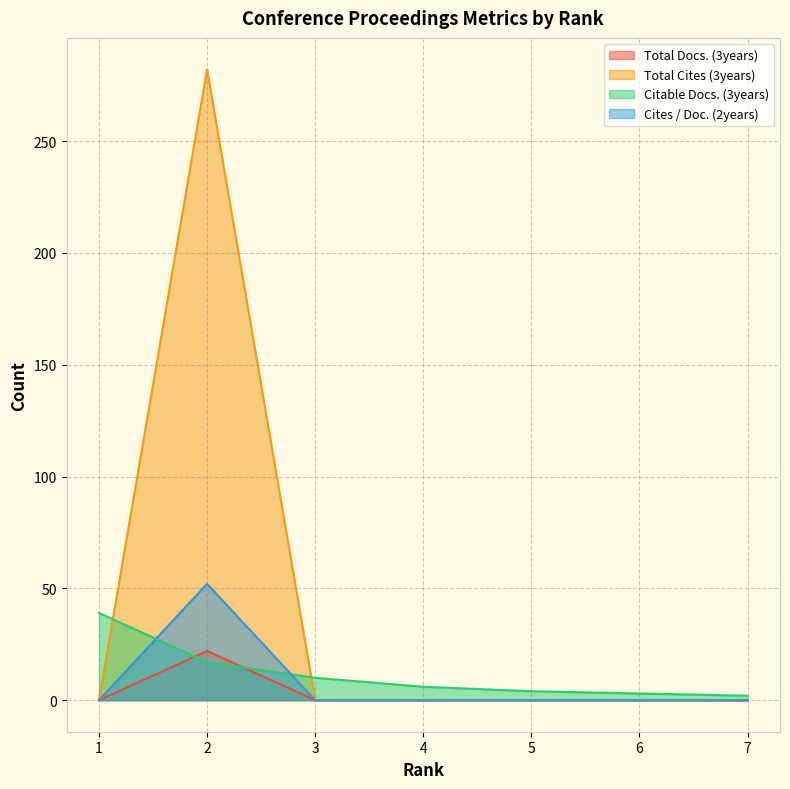

Reading right to left, list all the values displayed in this chart.

Total Docs. (3years): 7=0	6=0	5=0	4=0	3=0	2=22	1=0
Total Cites (3years): 7=0	6=0	5=0	4=0	3=0	2=282	1=0
Citable Docs. (3years): 7=2	6=3	5=4	4=6	3=10	2=17	1=39
Cites / Doc. (2years): 7=0	6=0	5=0	4=0	3=0	2=52	1=0